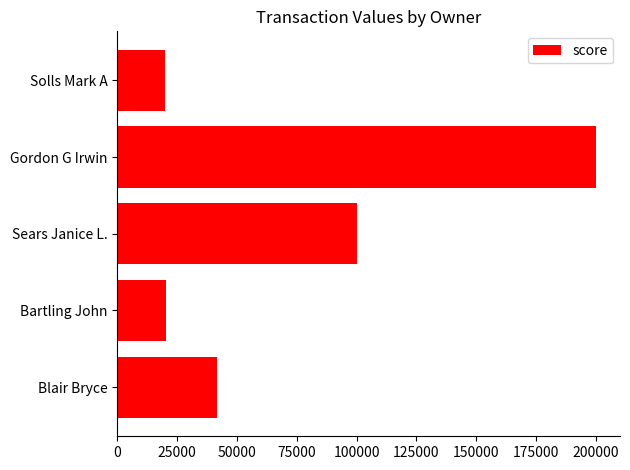

Which category has the highest value across all series?

Gordon G Irwin